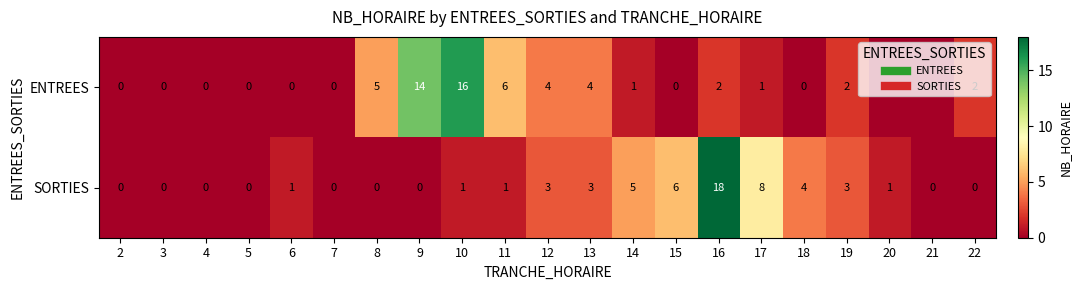

What is the difference between the SORTIES values at 15 and 13?

3